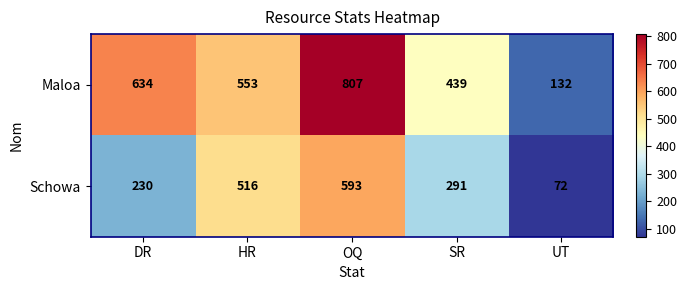

Is it true that Schowa equals 516 at HR?

True